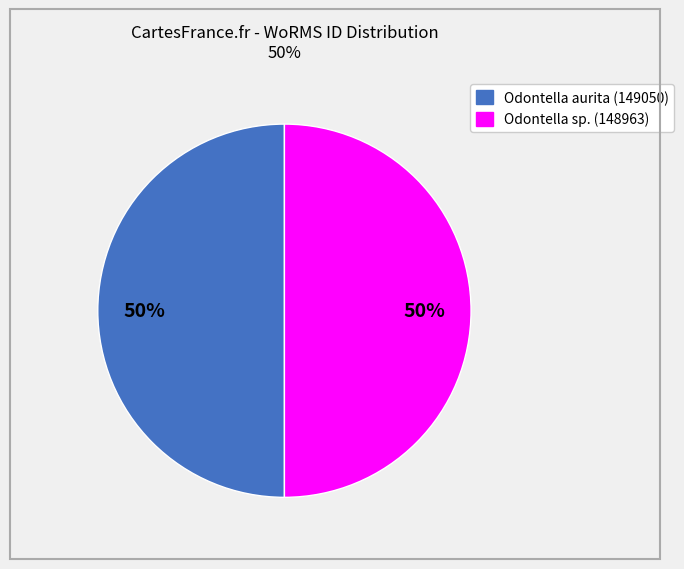

To the nearest percent, what is the average slice percentage?

50%